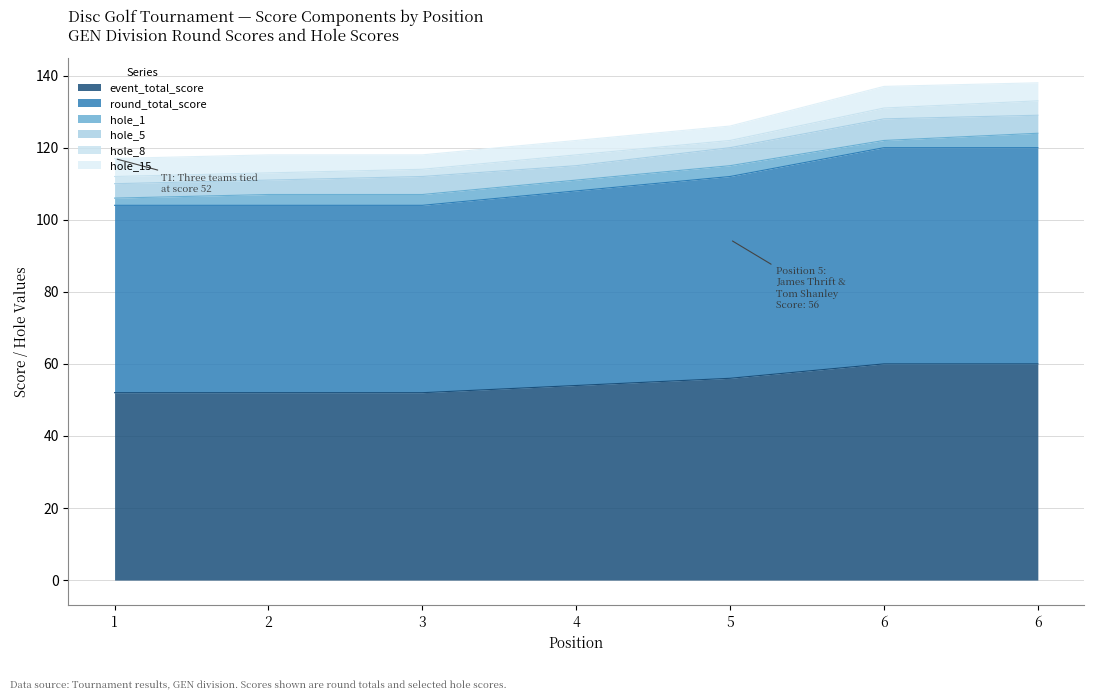

Does the chart display data point markers on the line(s)?

No